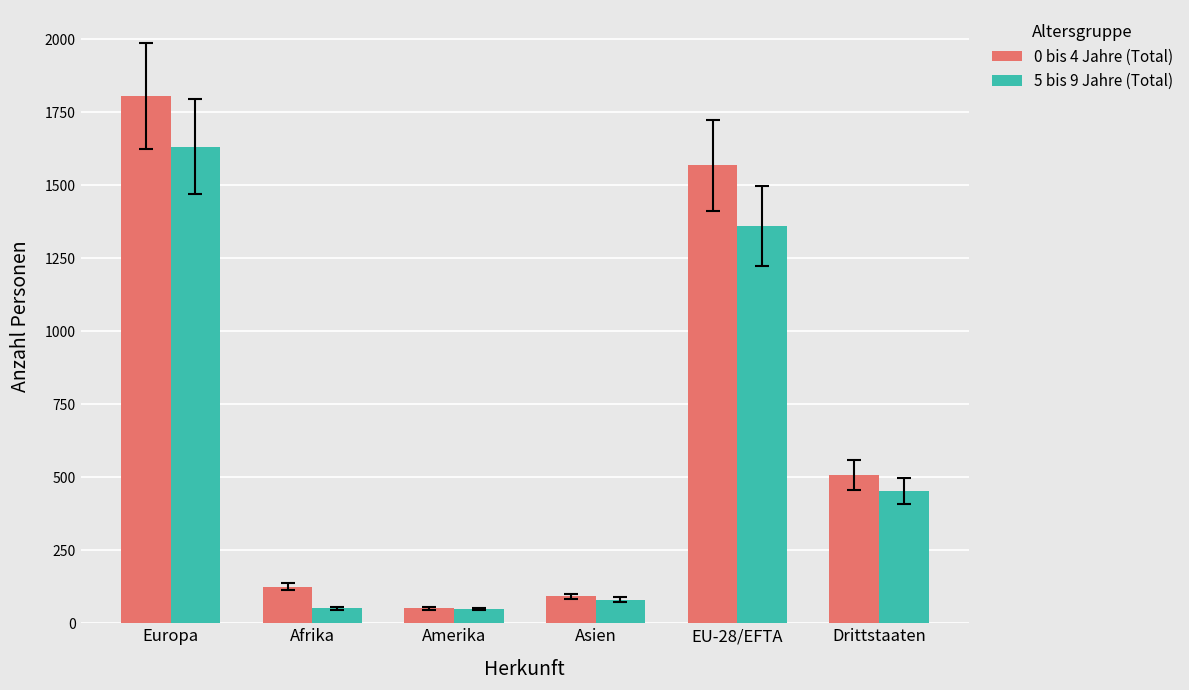

List the series in order of their overall mean, highest first.

0 bis 4 Jahre (Total), 5 bis 9 Jahre (Total)